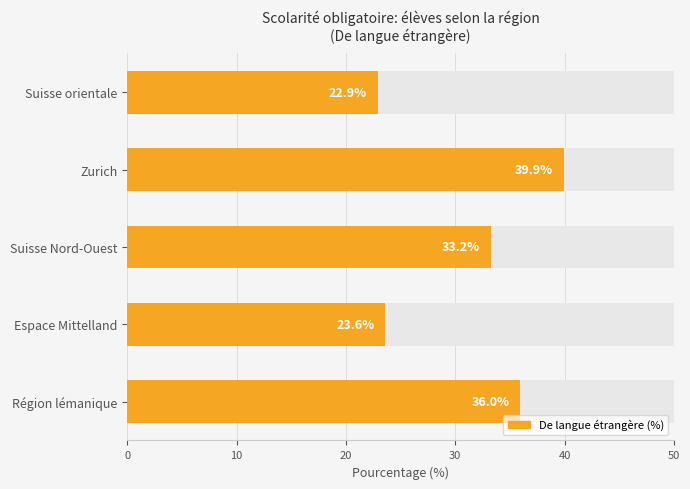

How many data points are less than 33?

2